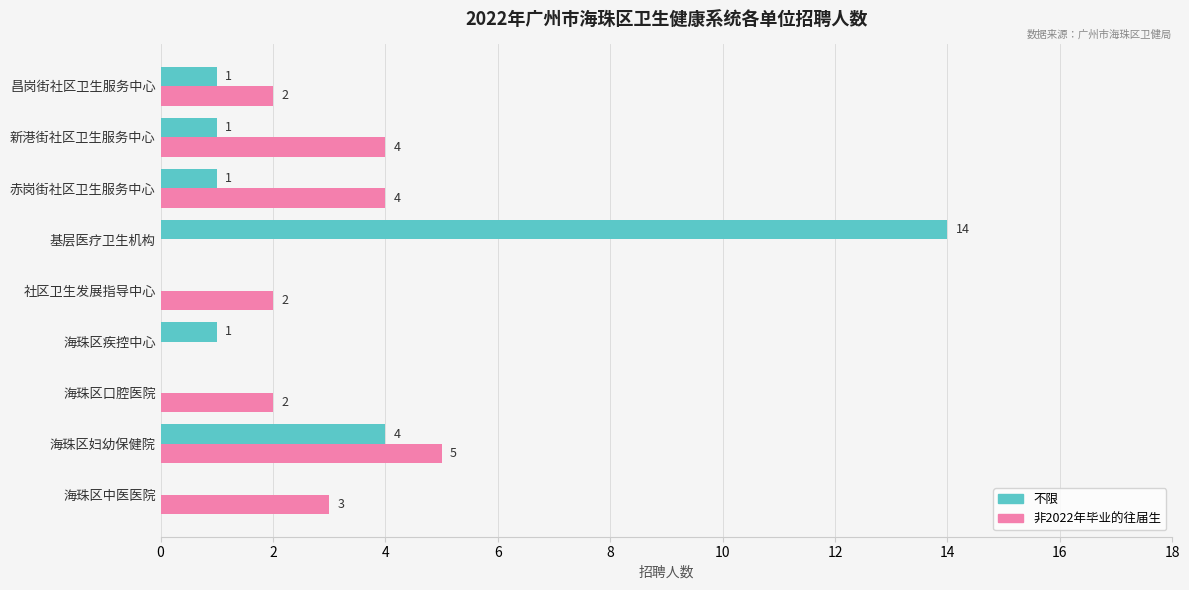

What is the greatest value displayed?

14